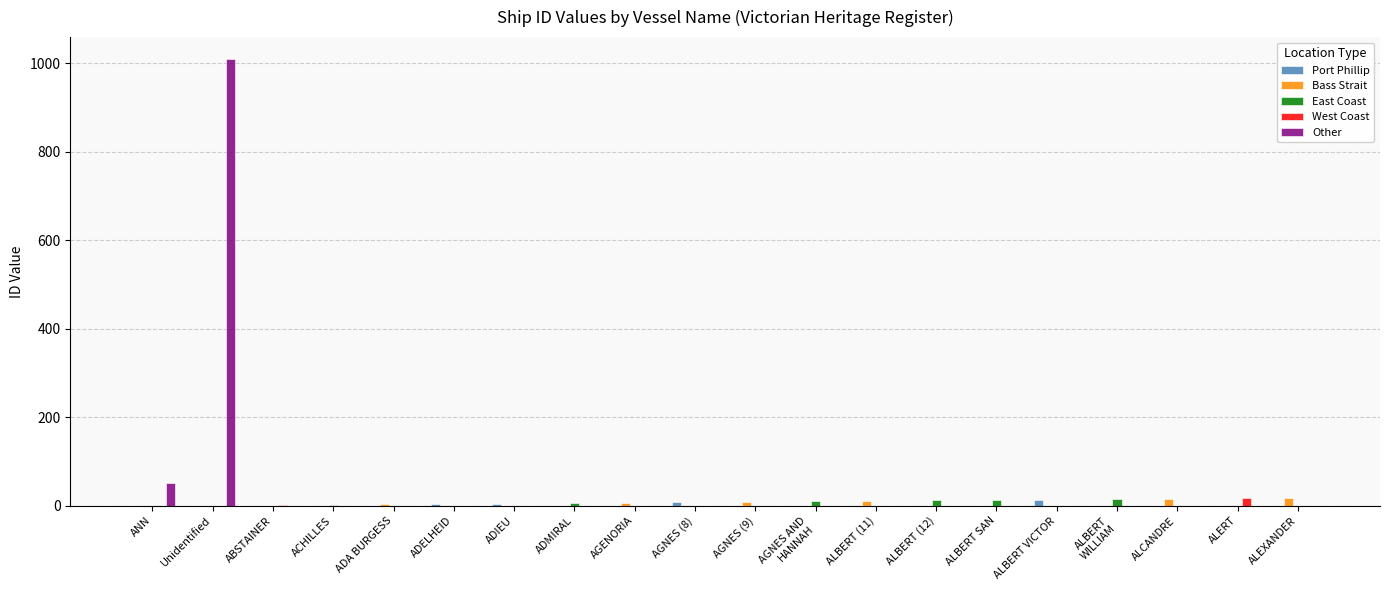

The Port Phillip series shows 0 at ALERT. True or false?

True